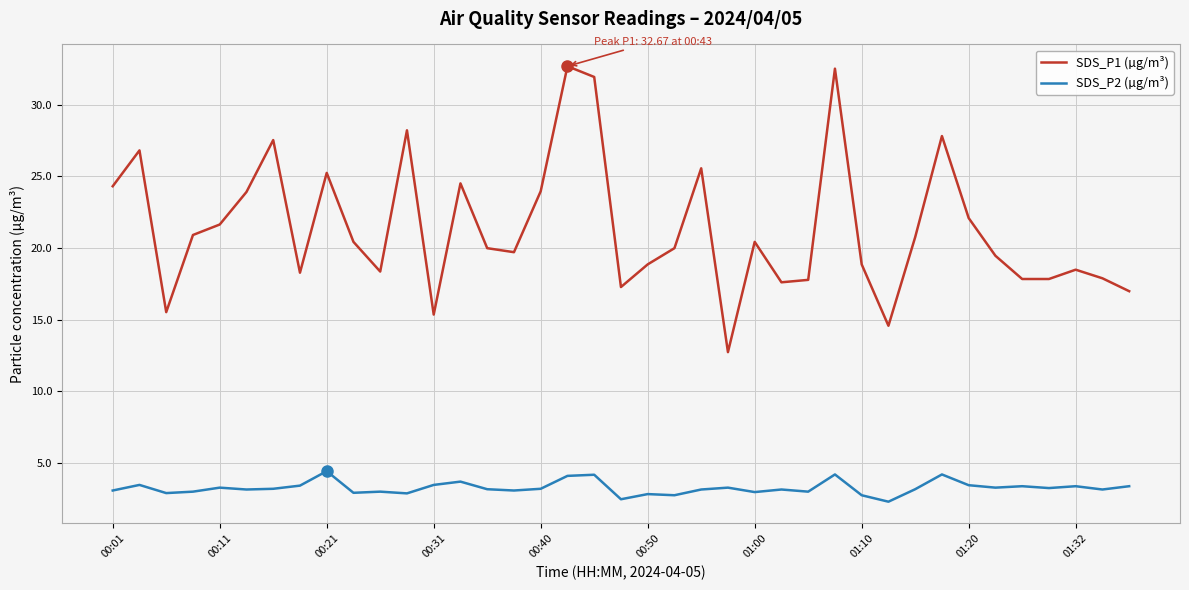

What is the difference between the maximum and minimum values in the SDS_P2 (µg/m³) series?

2.1